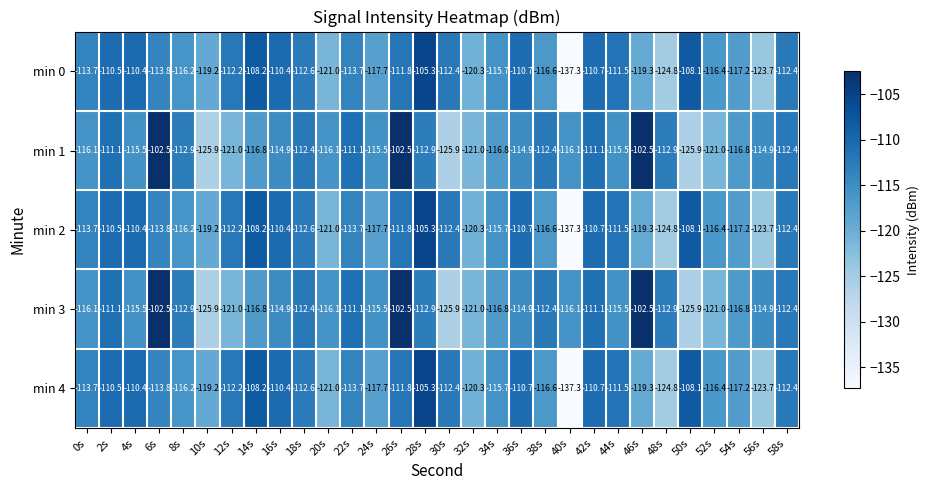

Where does the min 1 series first go above -114?

2s